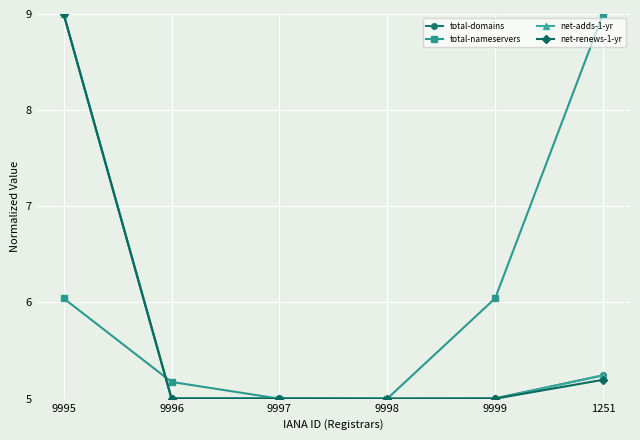

Where is net-renews-1-yr nearest to the value 7?

1251